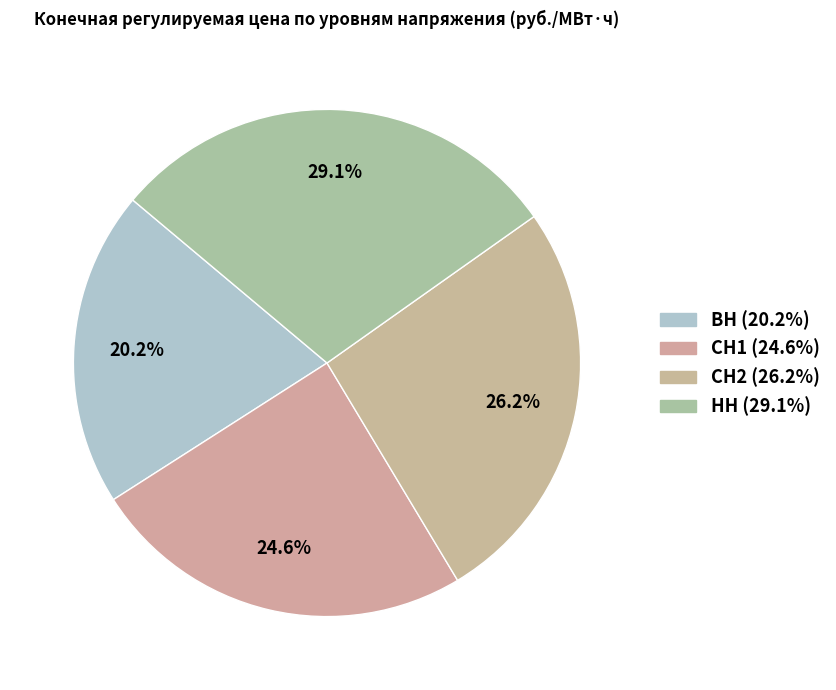

Is it true that ВН is 11% of the pie?

False